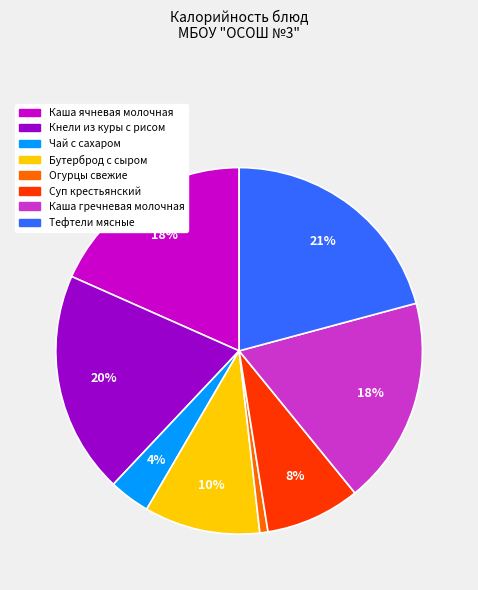

Does any single category account for the majority?

No